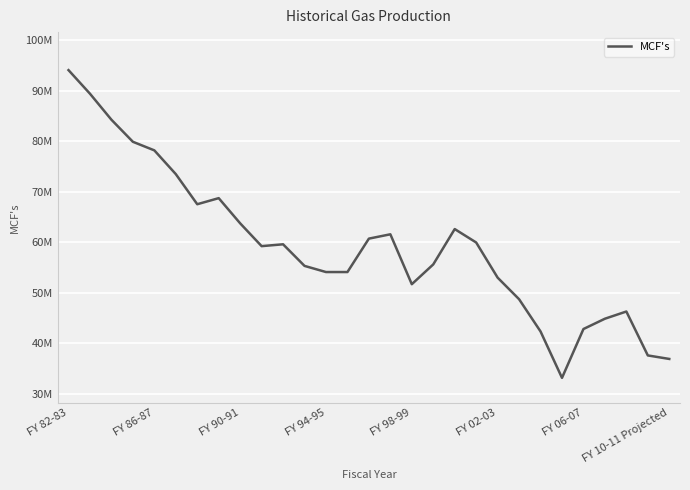

What is the difference between the maximum and minimum values?

60945652.8